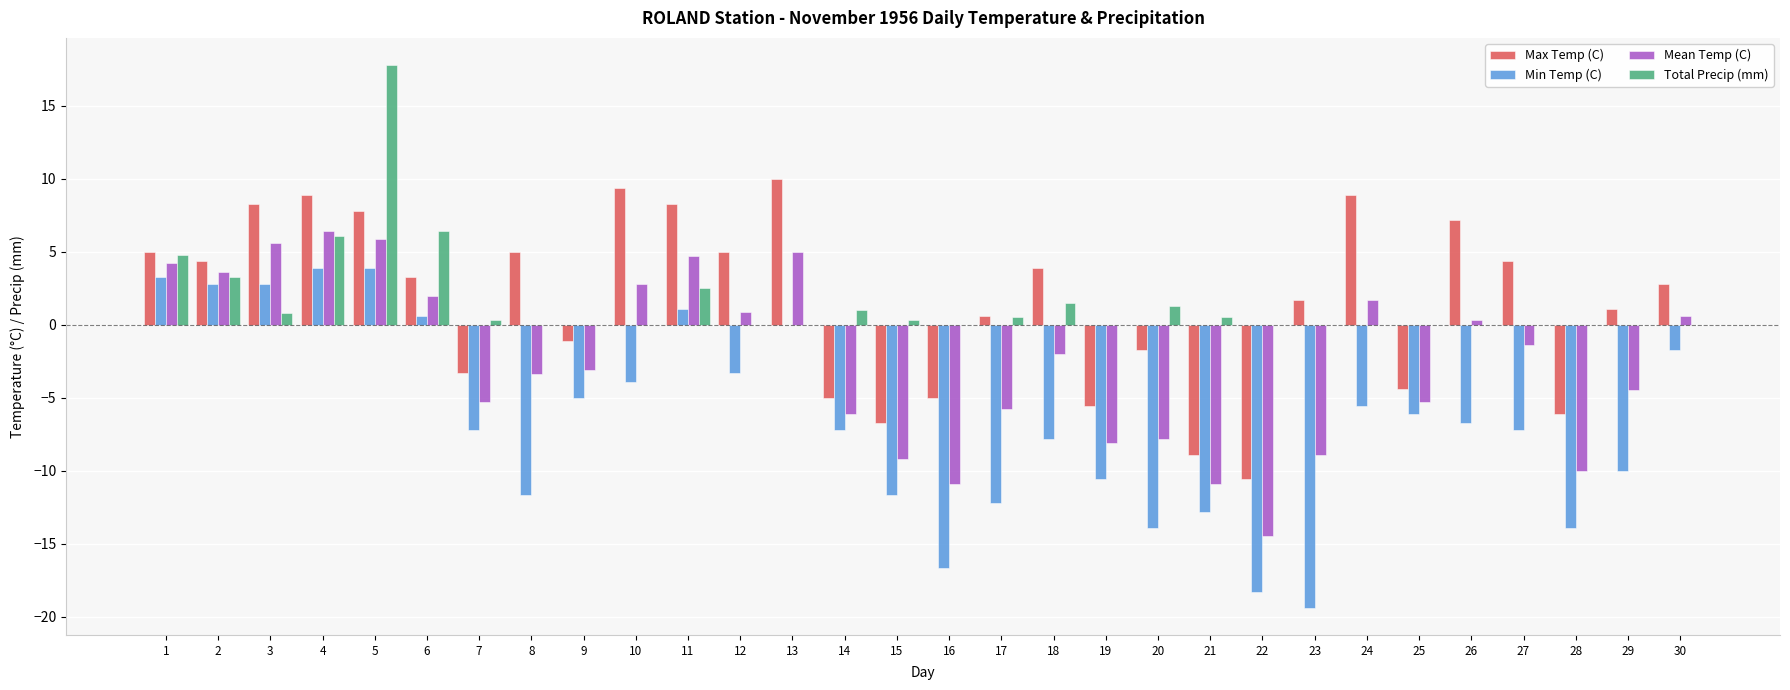

Reading left to right, what are all the values shown in this chart?

Max Temp (C): 1=5.0	2=4.4	3=8.3	4=8.9	5=7.8	6=3.3	7=-3.3	8=5.0	9=-1.1	10=9.4	11=8.3	12=5.0	13=10.0	14=-5.0	15=-6.7	16=-5.0	17=0.6	18=3.9	19=-5.6	20=-1.7	21=-8.9	22=-10.6	23=1.7	24=8.9	25=-4.4	26=7.2	27=4.4	28=-6.1	29=1.1	30=2.8
Min Temp (C): 1=3.3	2=2.8	3=2.8	4=3.9	5=3.9	6=0.6	7=-7.2	8=-11.7	9=-5.0	10=-3.9	11=1.1	12=-3.3	13=0.0	14=-7.2	15=-11.7	16=-16.7	17=-12.2	18=-7.8	19=-10.6	20=-13.9	21=-12.8	22=-18.3	23=-19.4	24=-5.6	25=-6.1	26=-6.7	27=-7.2	28=-13.9	29=-10.0	30=-1.7
Mean Temp (C): 1=4.2	2=3.6	3=5.6	4=6.4	5=5.9	6=2.0	7=-5.3	8=-3.4	9=-3.1	10=2.8	11=4.7	12=0.9	13=5.0	14=-6.1	15=-9.2	16=-10.9	17=-5.8	18=-2.0	19=-8.1	20=-7.8	21=-10.9	22=-14.5	23=-8.9	24=1.7	25=-5.3	26=0.3	27=-1.4	28=-10.0	29=-4.5	30=0.6
Total Precip (mm): 1=4.8	2=3.3	3=0.8	4=6.1	5=17.8	6=6.4	7=0.3	8=0.0	9=0.0	10=0.0	11=2.5	12=0.0	13=0.0	14=1.0	15=0.3	16=0.0	17=0.5	18=1.5	19=0.0	20=1.3	21=0.5	22=0.0	23=0.0	24=0.0	25=0.0	26=0.0	27=0.0	28=0.0	29=0.0	30=0.0